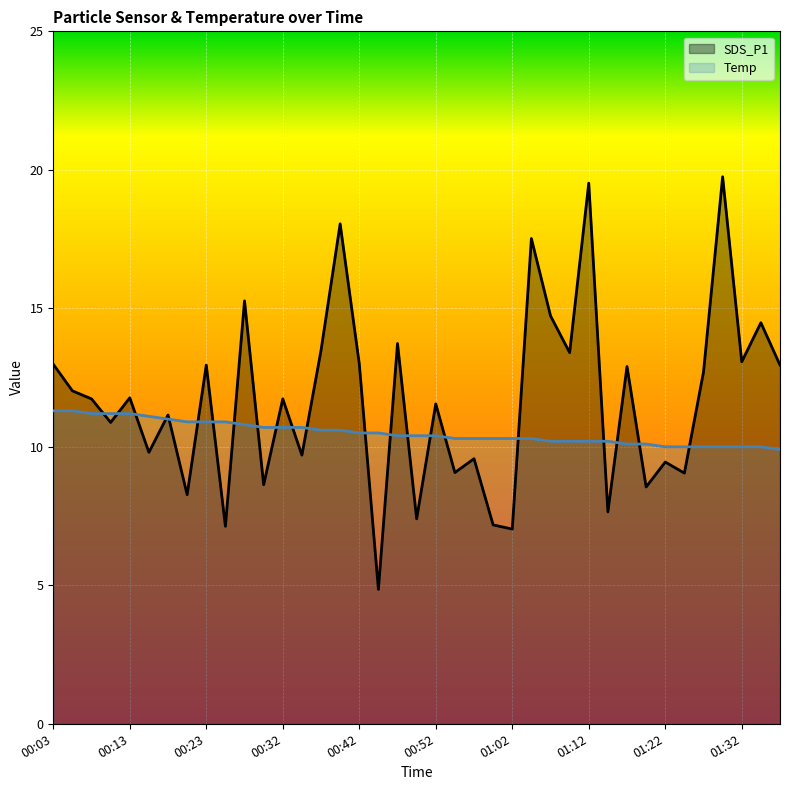

What is the minimum value shown in the chart?

4.8